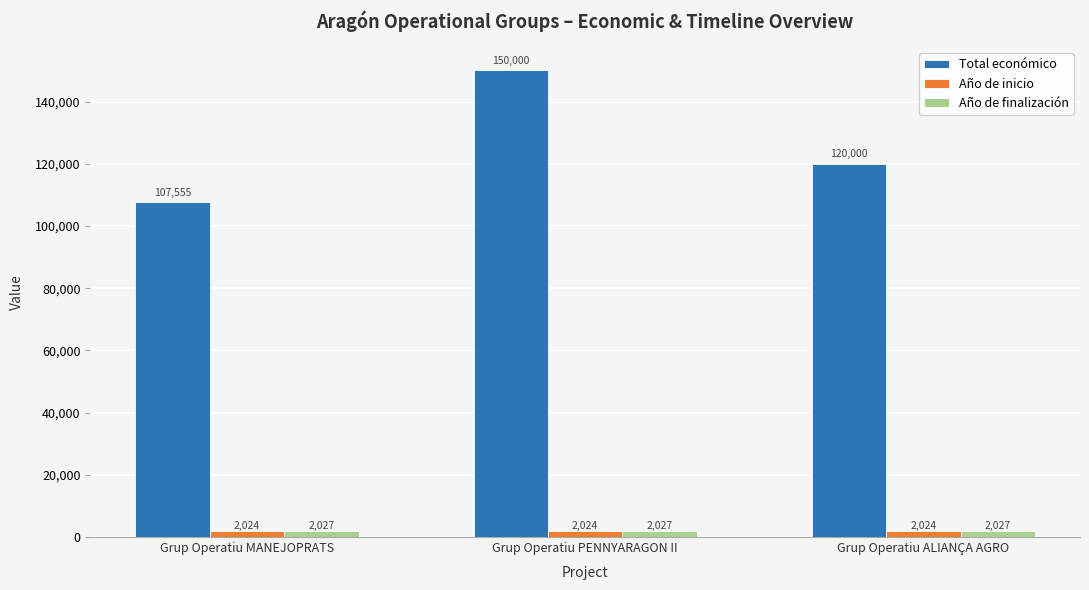

What is the maximum value for Año de inicio?

2024